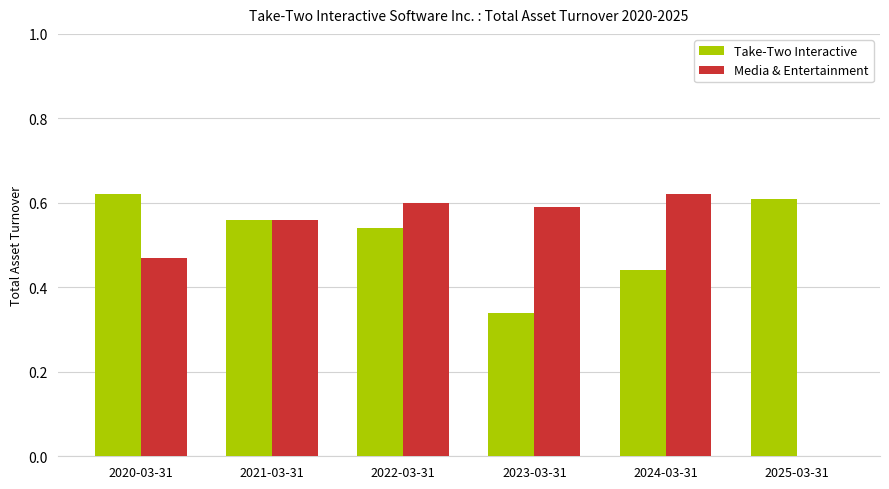

Is it true that Take-Two Interactive equals 0.6 at 2025-03-31?

True